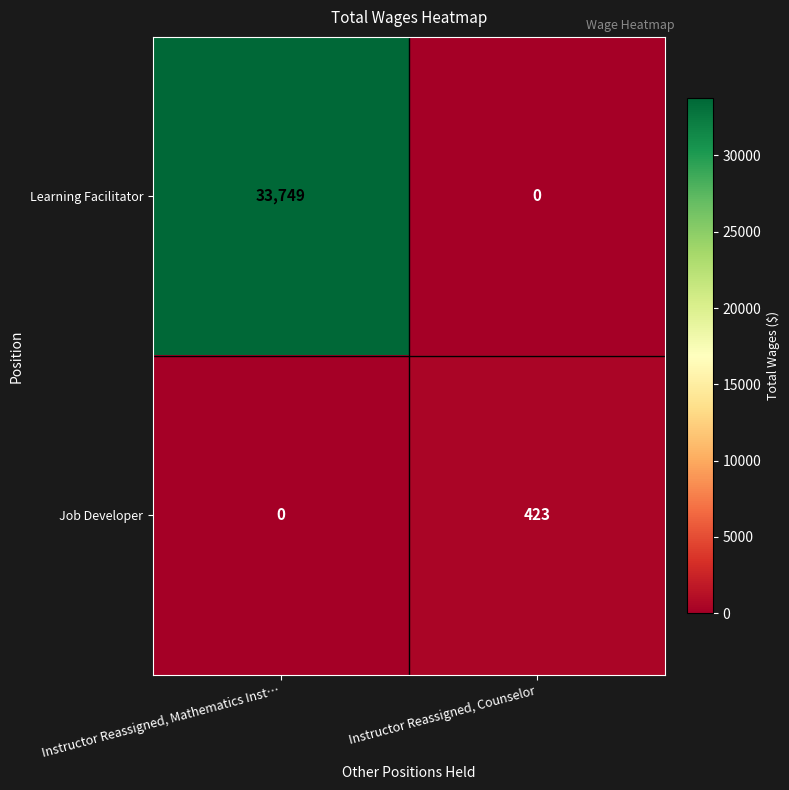

Reading right to left, extract all data points from this chart.

Learning Facilitator: 0	33749
Job Developer: 423	0